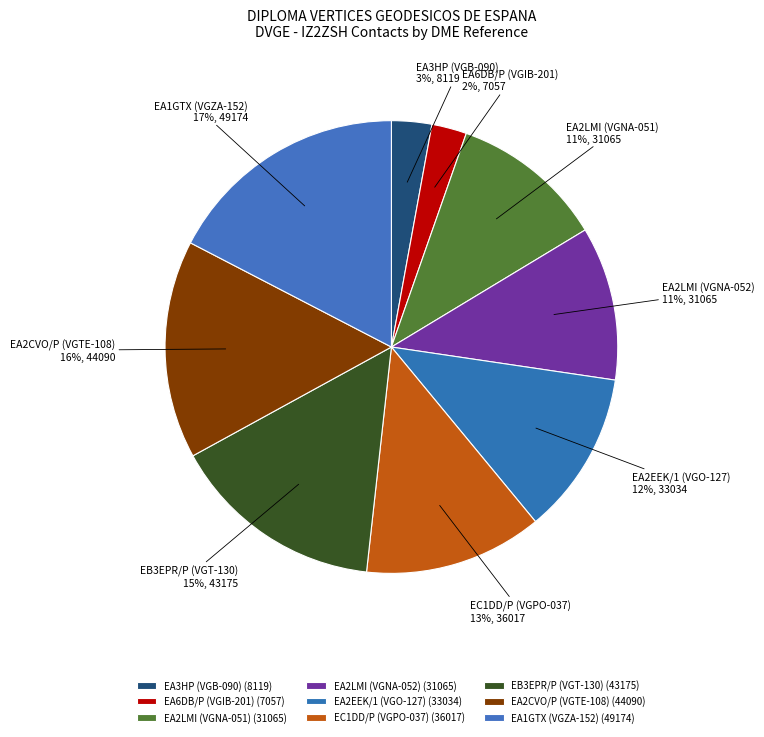

What percentage is the EA6DB/P (VGIB-201) slice, to the nearest percent?

2%